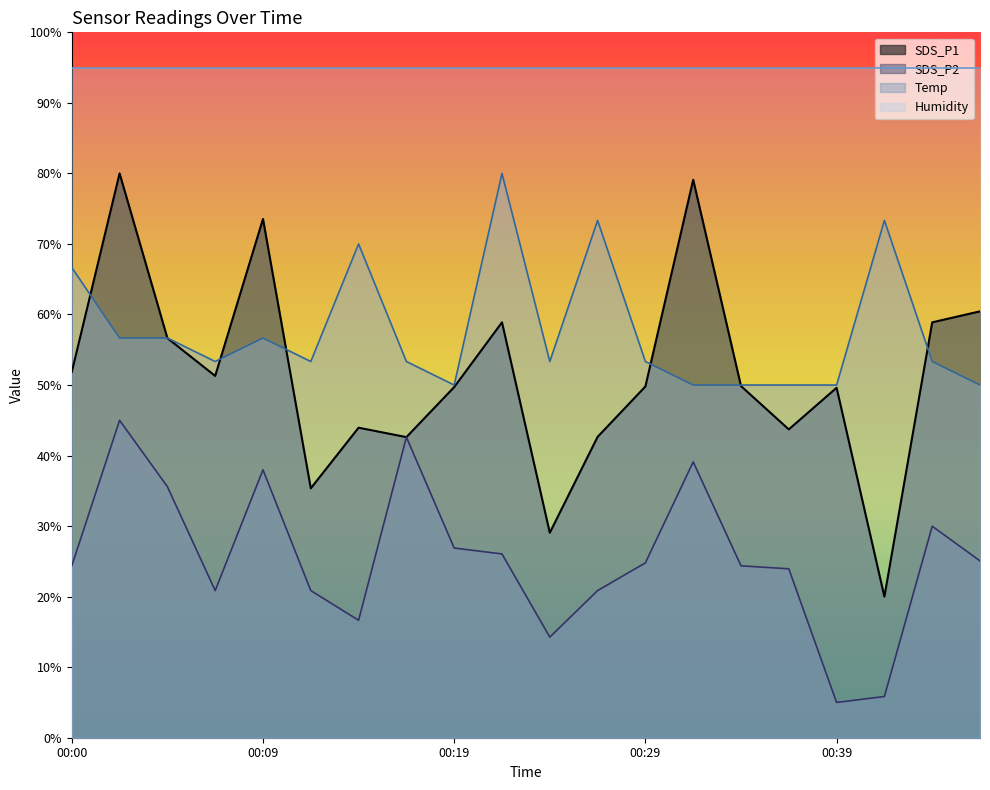

At how many categories does at least one series exceed 10?

20